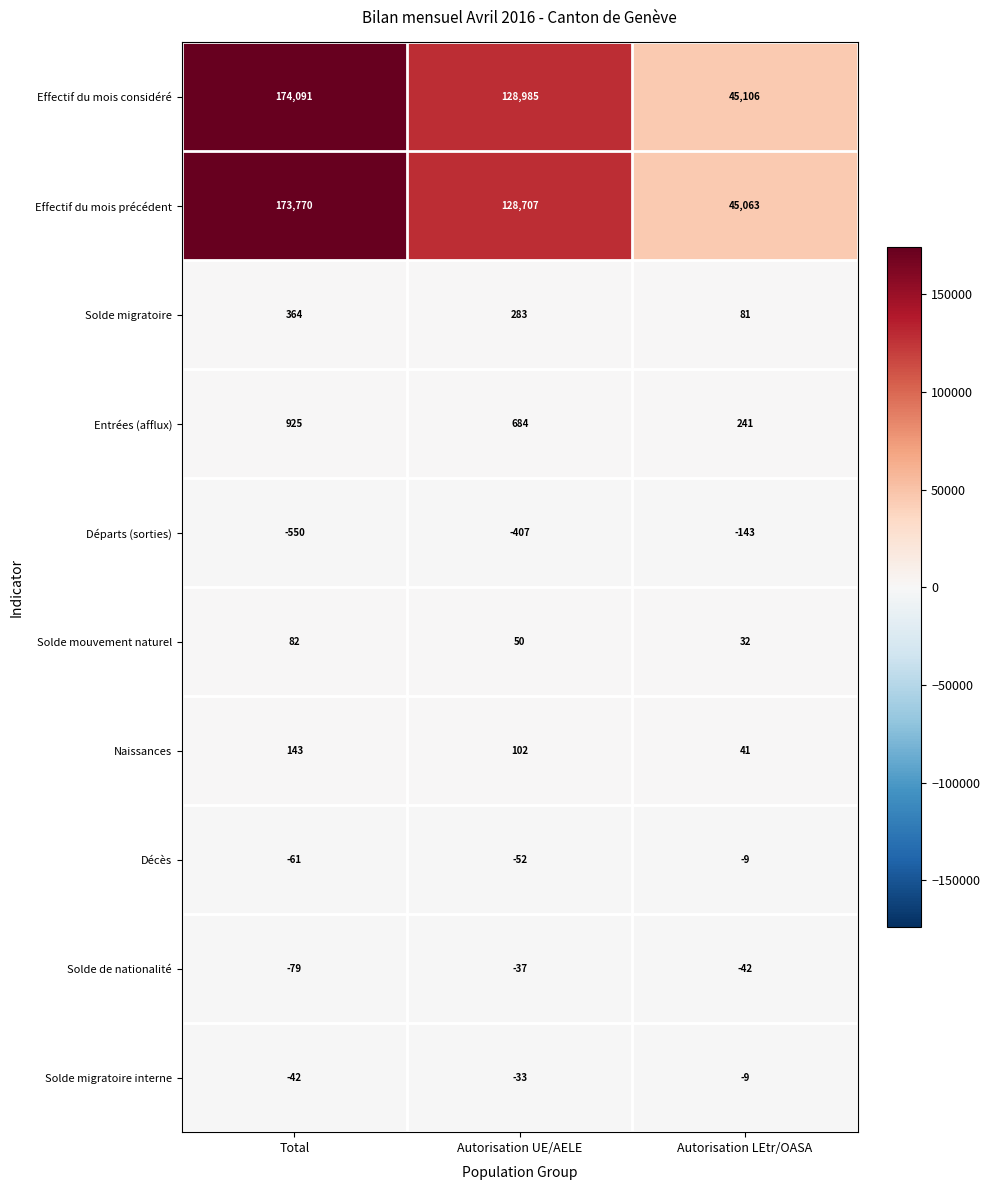

Which series has the widest spread of values?

Effectif du mois considéré